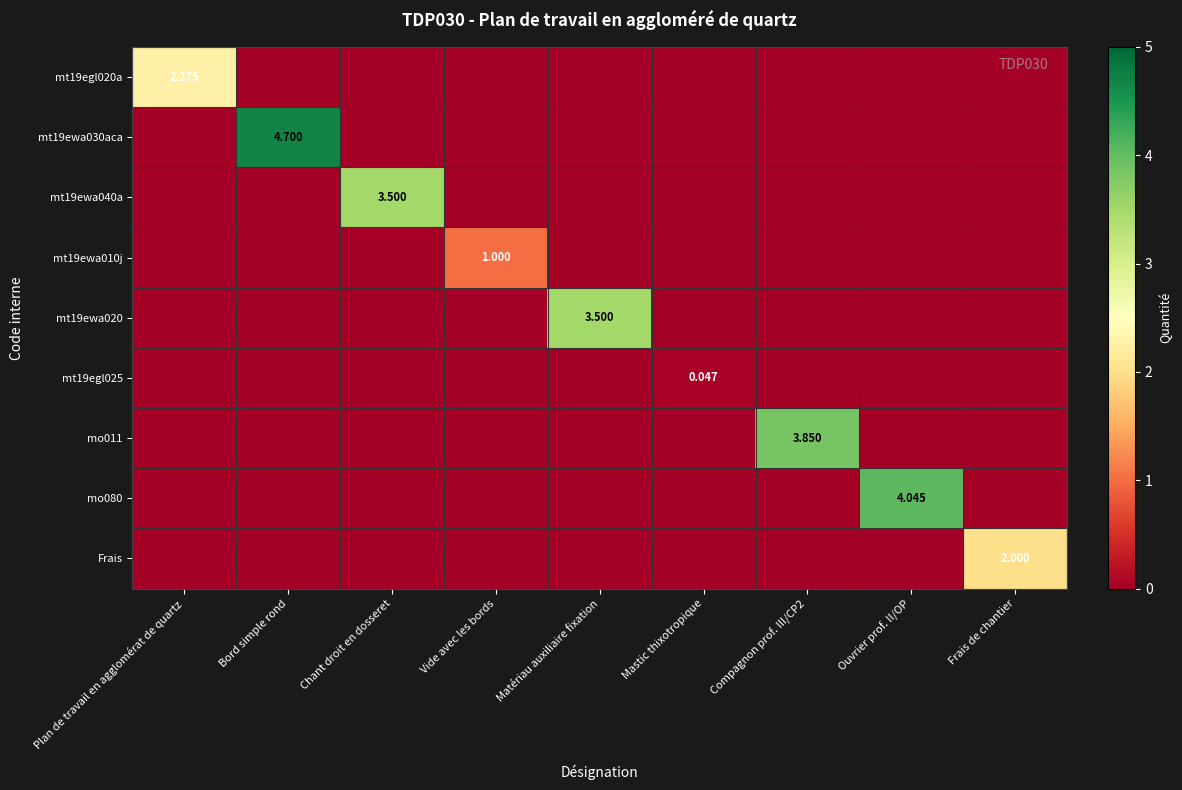

Which has a higher value, Matériau auxiliaire fixation or Chant droit en dosseret?

Matériau auxiliaire fixation